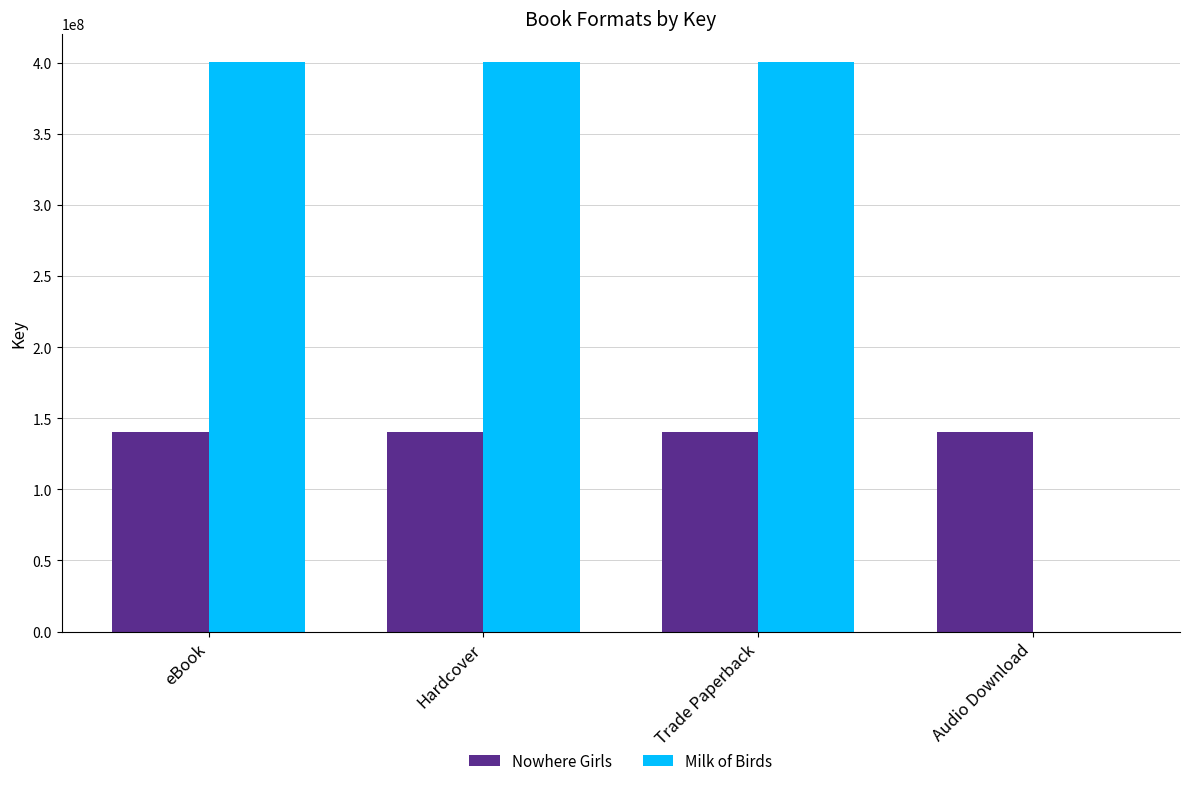

Which series has the widest spread of values?

Milk of Birds